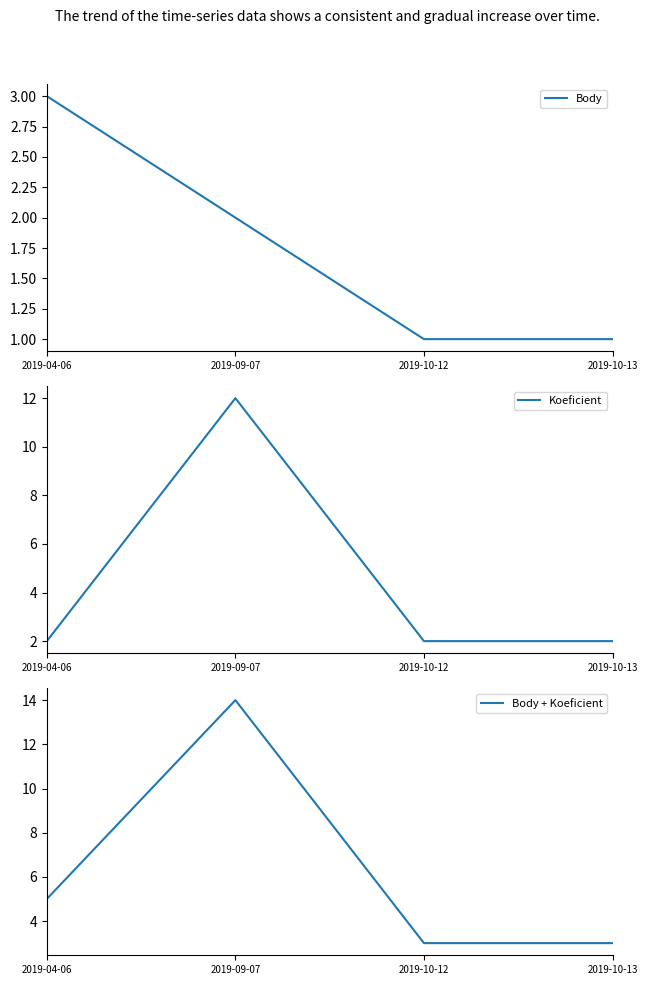

Does the chart have visible grid lines?

No